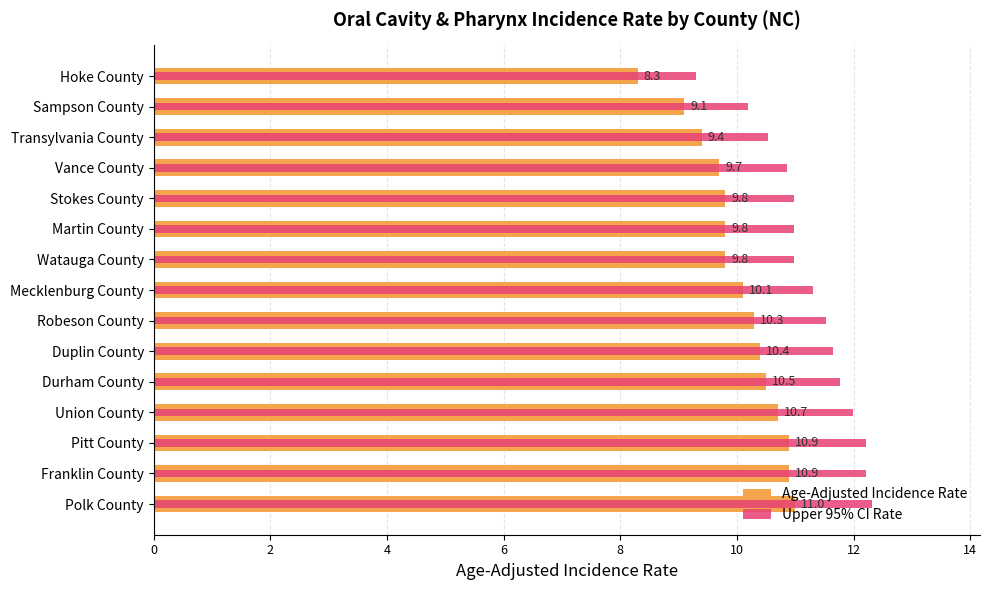

Which series has the largest range (max minus min)?

Upper 95% CI Rate